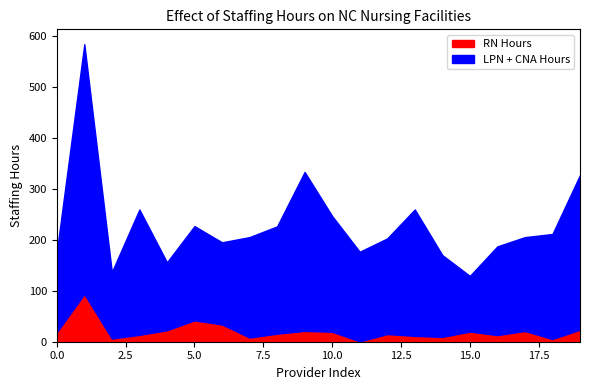

The value of RN Hours at 10.0 is 19.6. True or false?

True